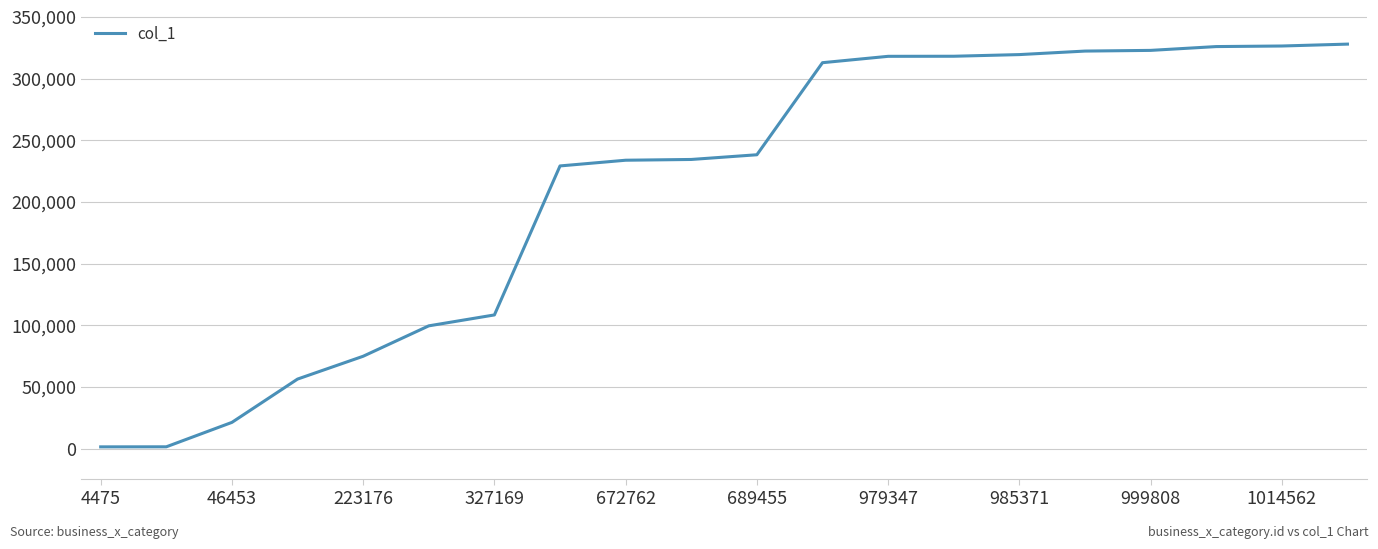

Count the number of data series in this chart.

1